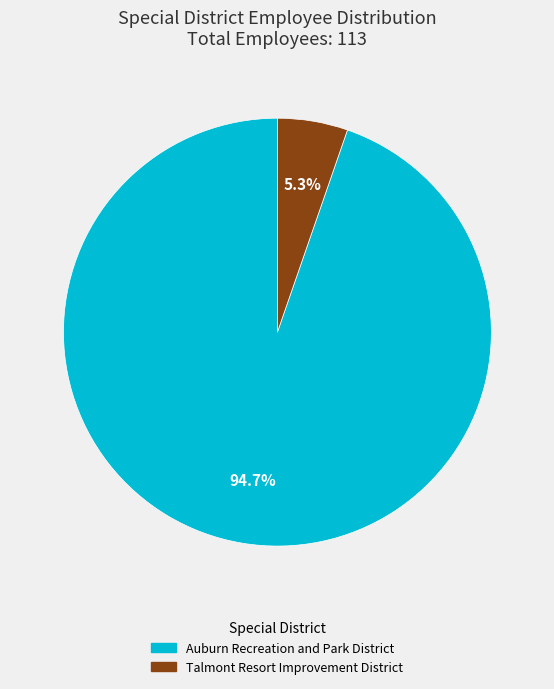

How many slices are in this pie chart?

2